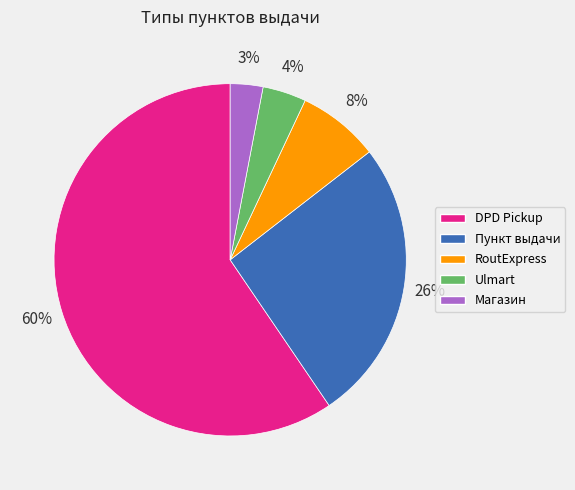

To the nearest percent, what is the combined percentage of DPD Pickup and RoutExpress?

67%